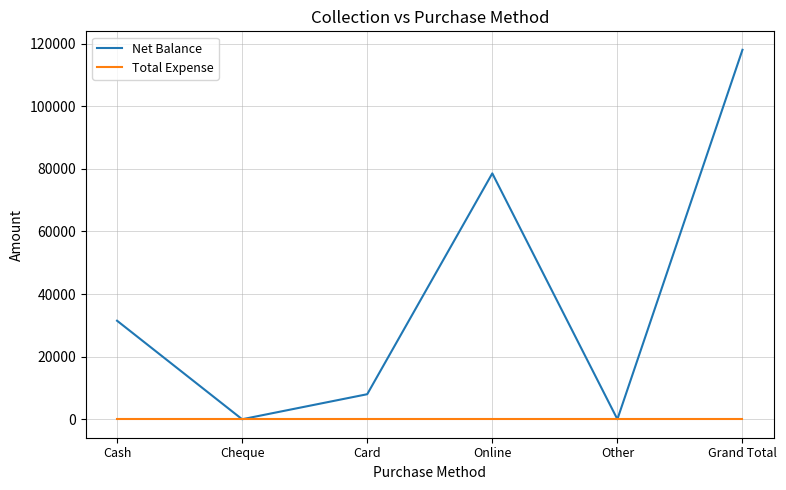

What value does the Net Balance series have at Cash, to the nearest 100?

31500